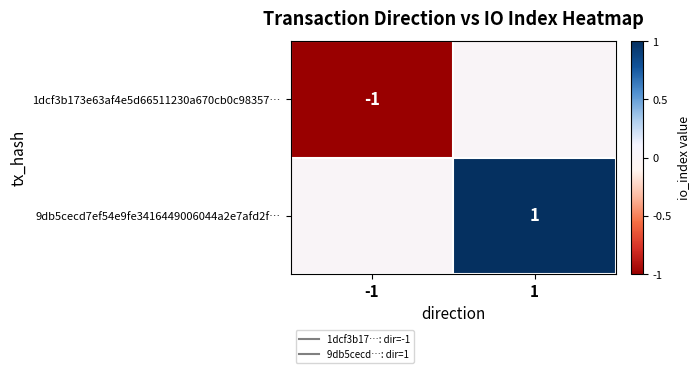

Count the 9db5cecd7ef54e9fe3416449006044a2e7afd2f… values in the range 0 to 1.

2